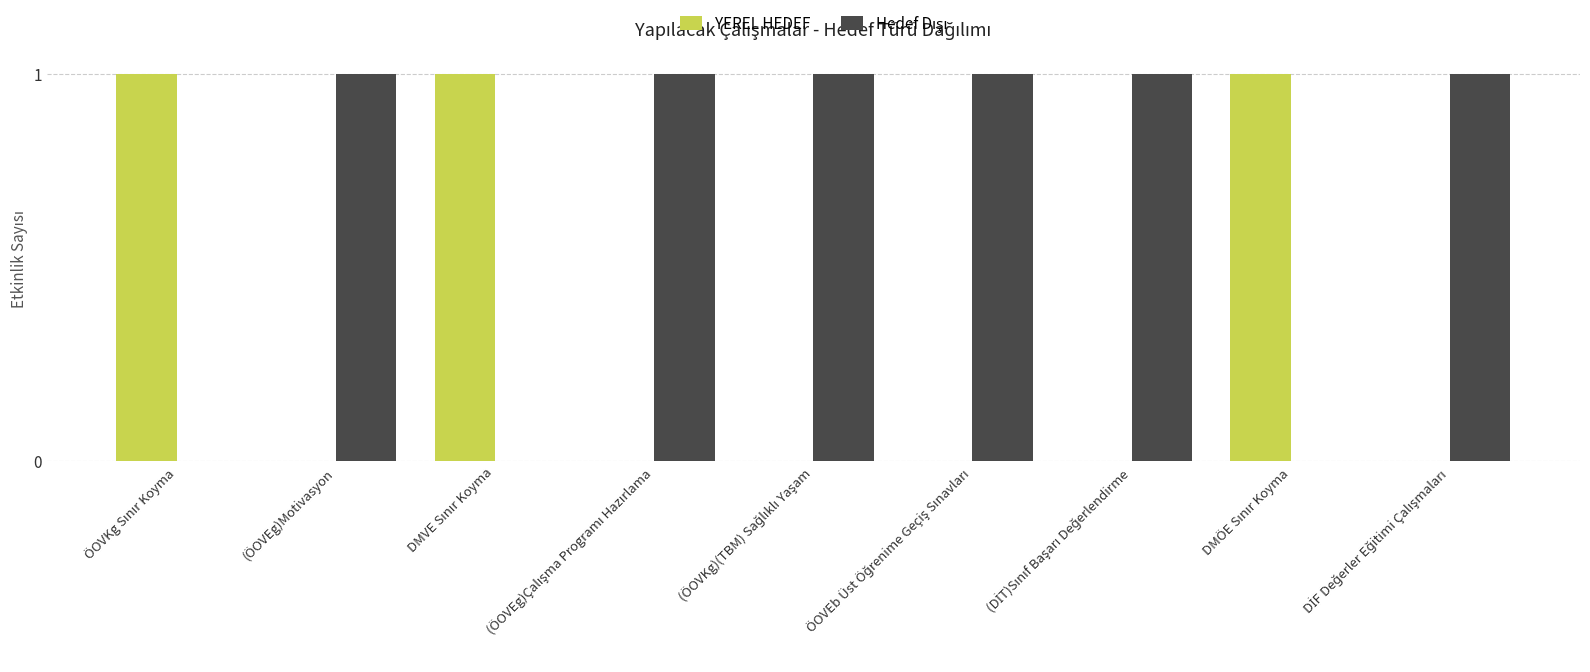

What is the sum of all YEREL HEDEF values?

3